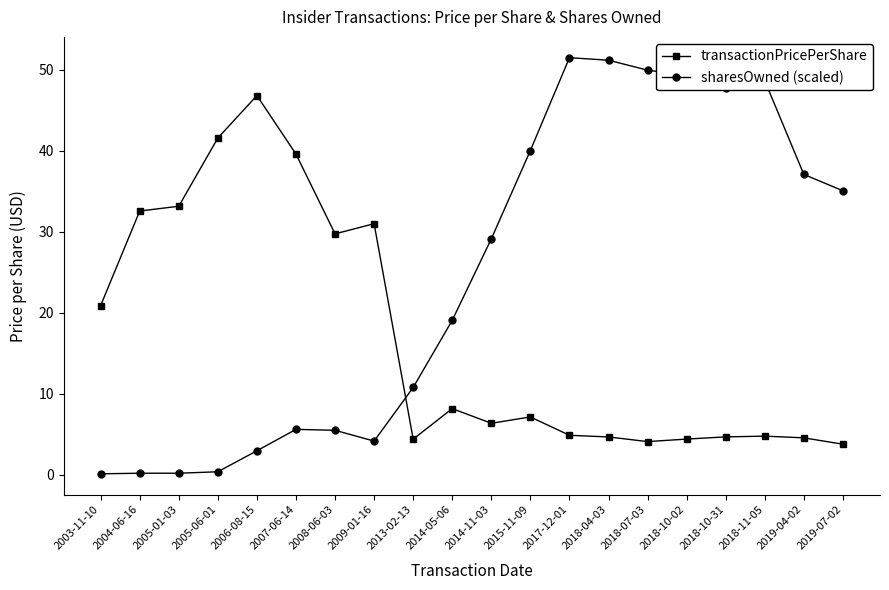

How many lines are shown in the chart?

2